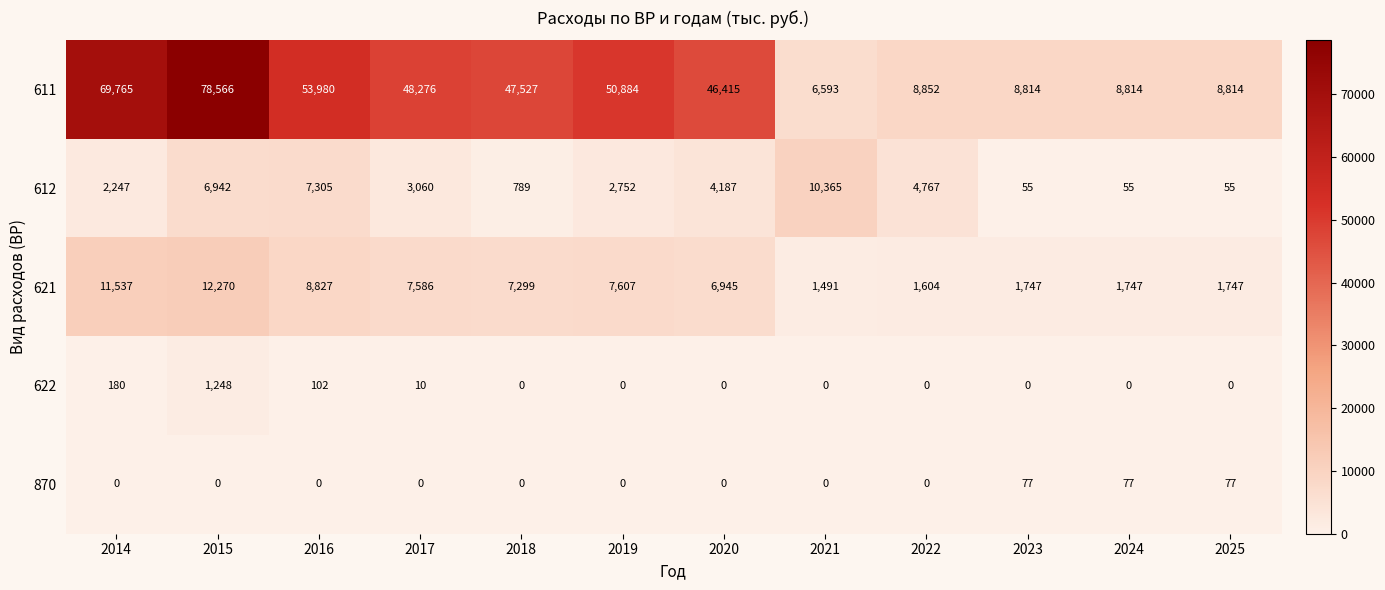

What is the greatest value displayed?

78566